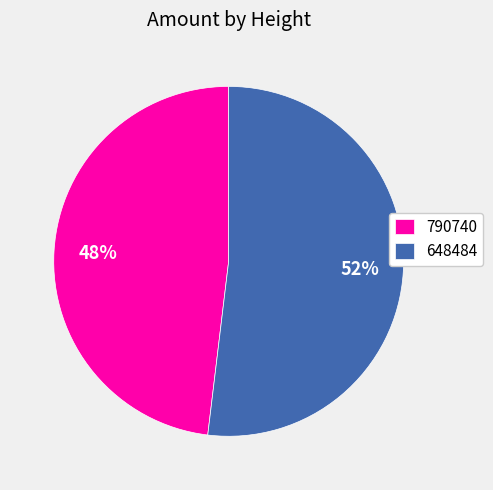

Count the number of slices in the pie.

2